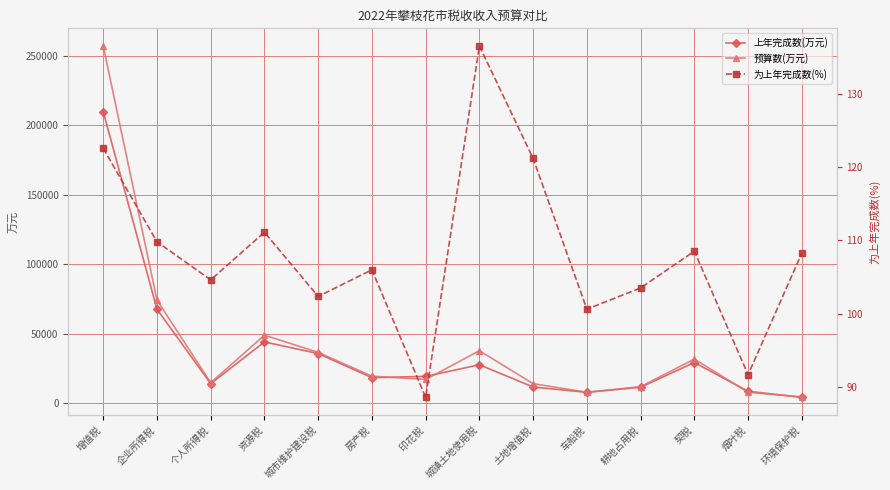

At which label does 上年完成数(万元) first exceed 19232?

增值税